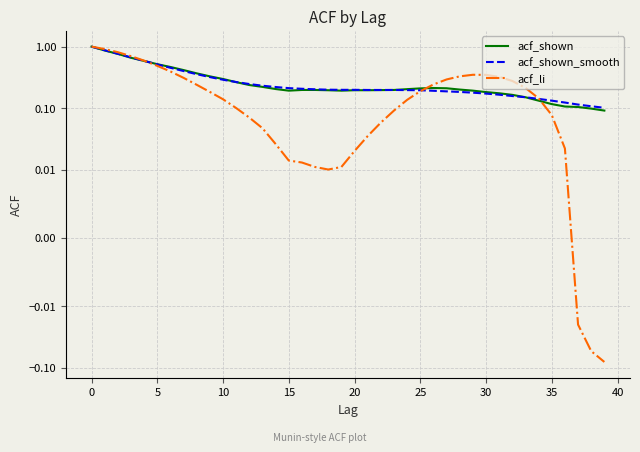

True or false: acf_shown has a value of 0.2 at 37.

False